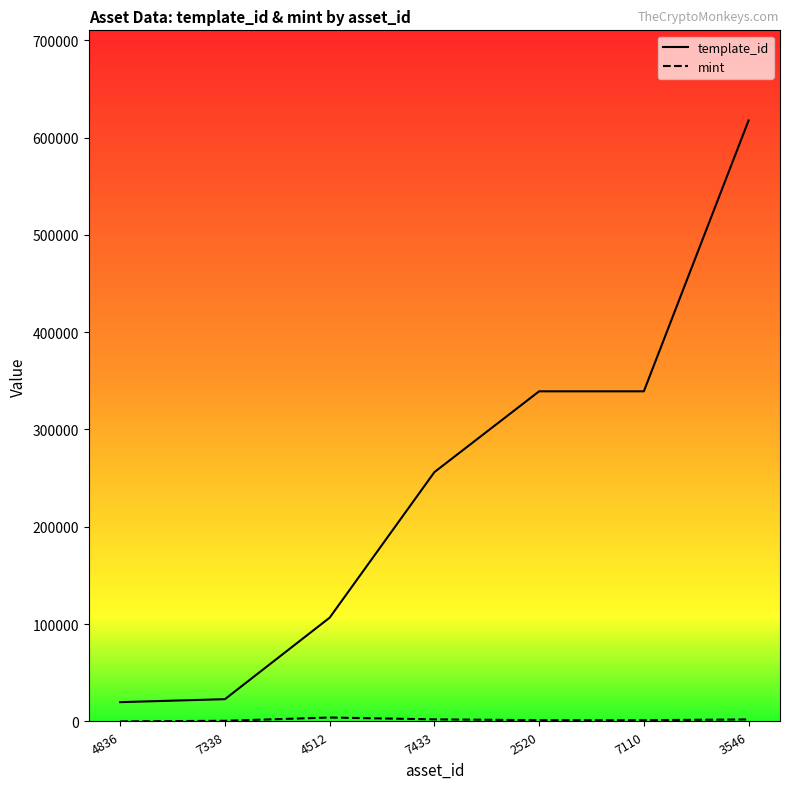

Reading left to right, extract all data points from this chart.

template_id: 19842	22896	106640	256179	339228	339233	617504
mint: 86	697	4050	2160	1311	1306	2089